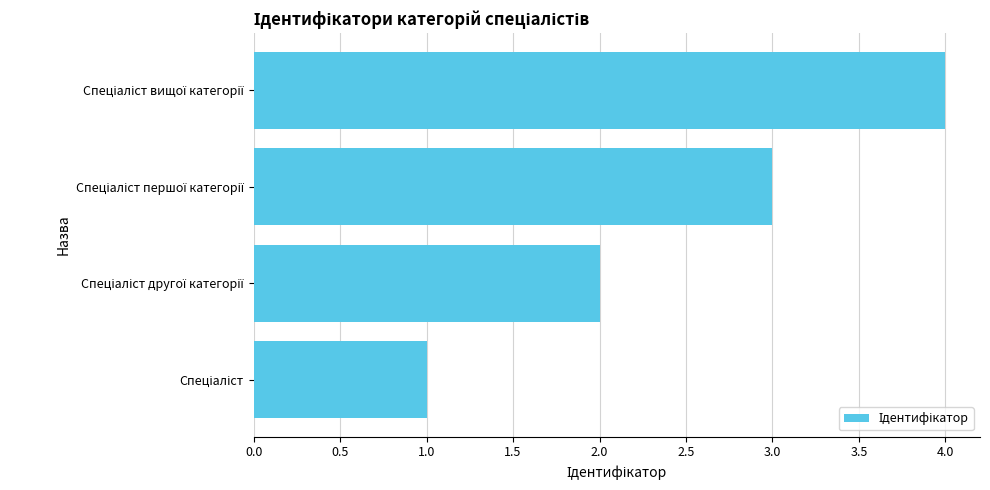

What is the sum of all values?

10